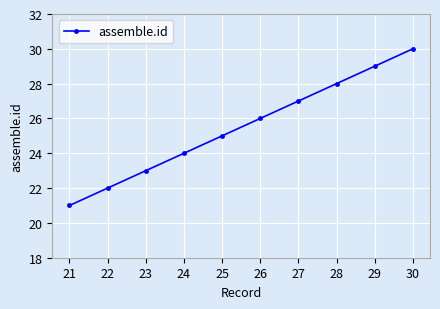

Count the number of categories in the chart.

10